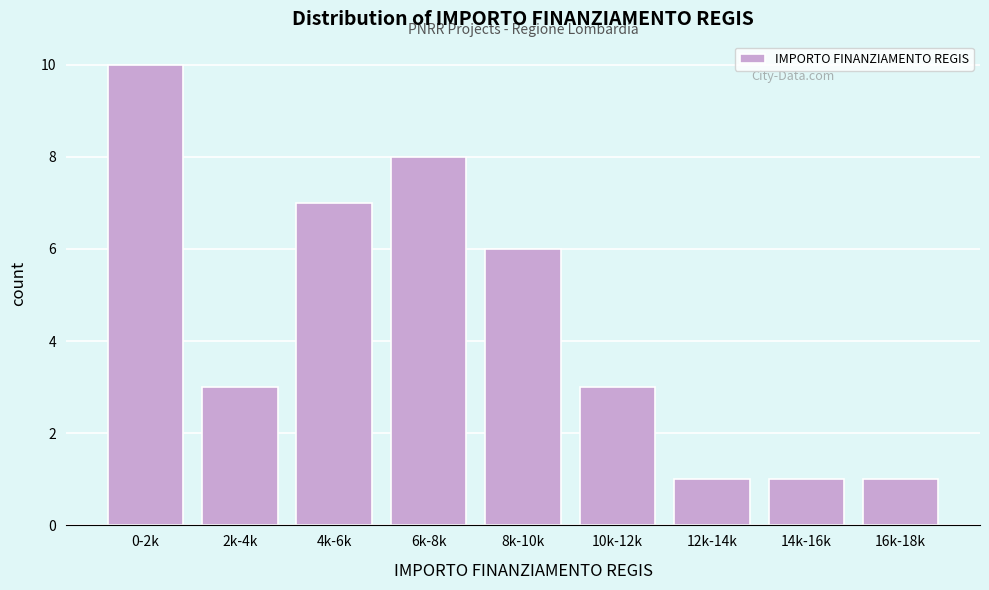

Reading right to left, list all the values displayed in this chart.

16k-18k=1	14k-16k=1	12k-14k=1	10k-12k=3	8k-10k=6	6k-8k=8	4k-6k=7	2k-4k=3	0-2k=10